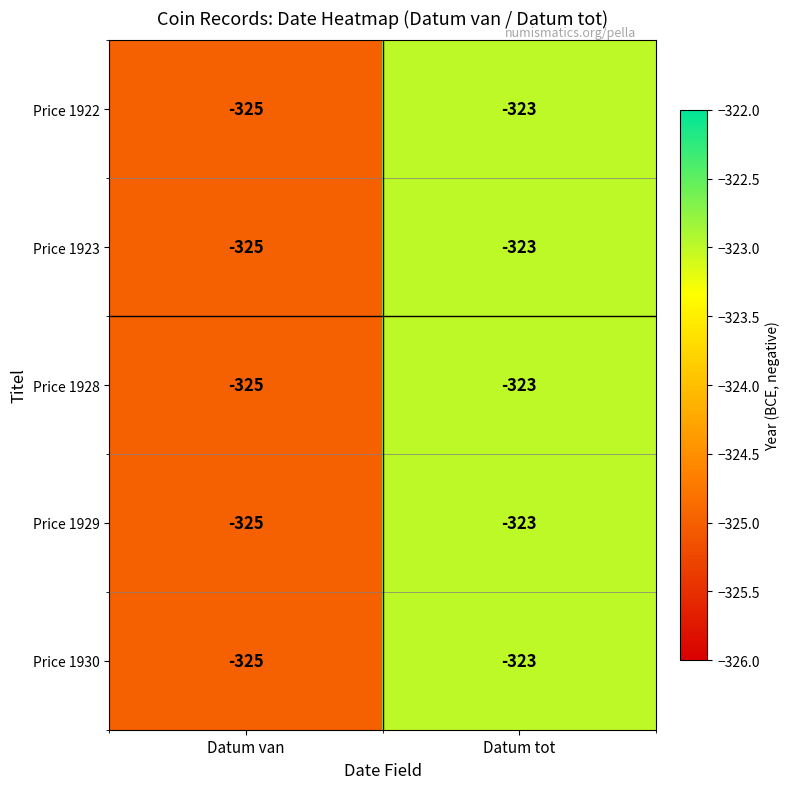

What is the maximum value for Price 1929?

-323